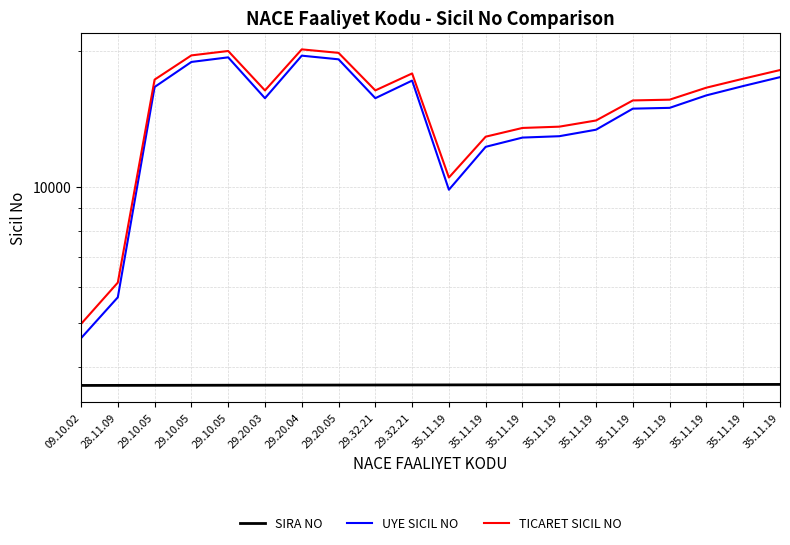

Which series has the largest total across all categories?

TICARET SICIL NO